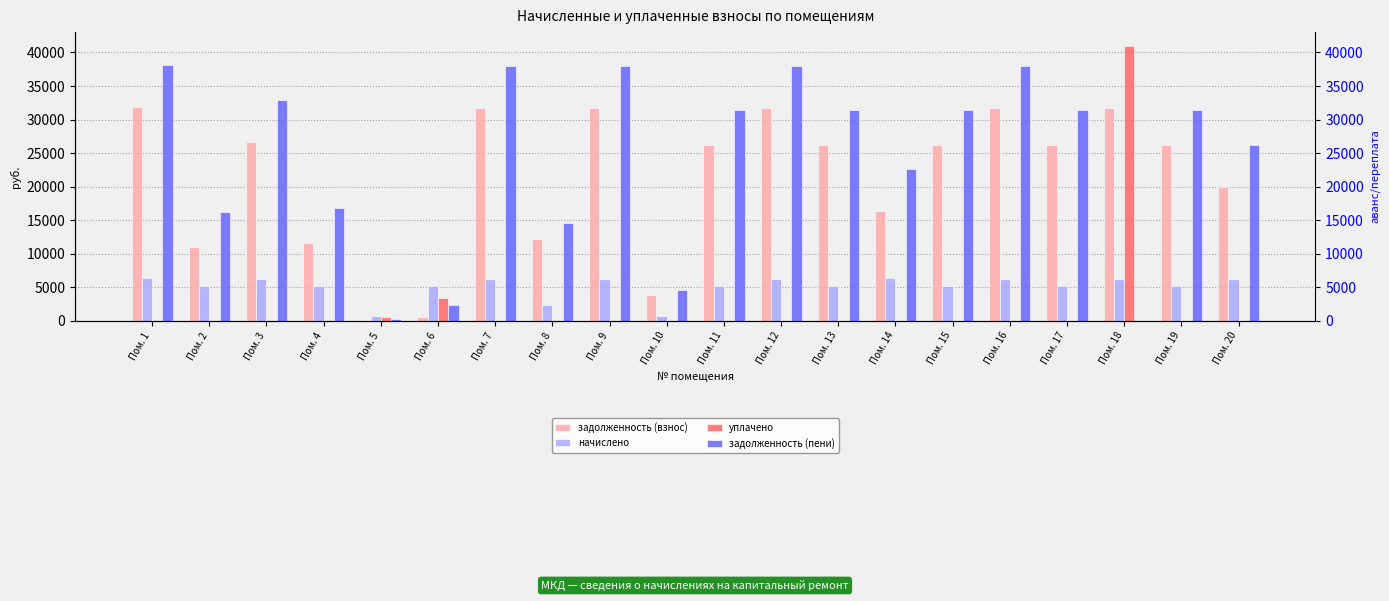

At how many categories does at least one series exceed 5116?

18